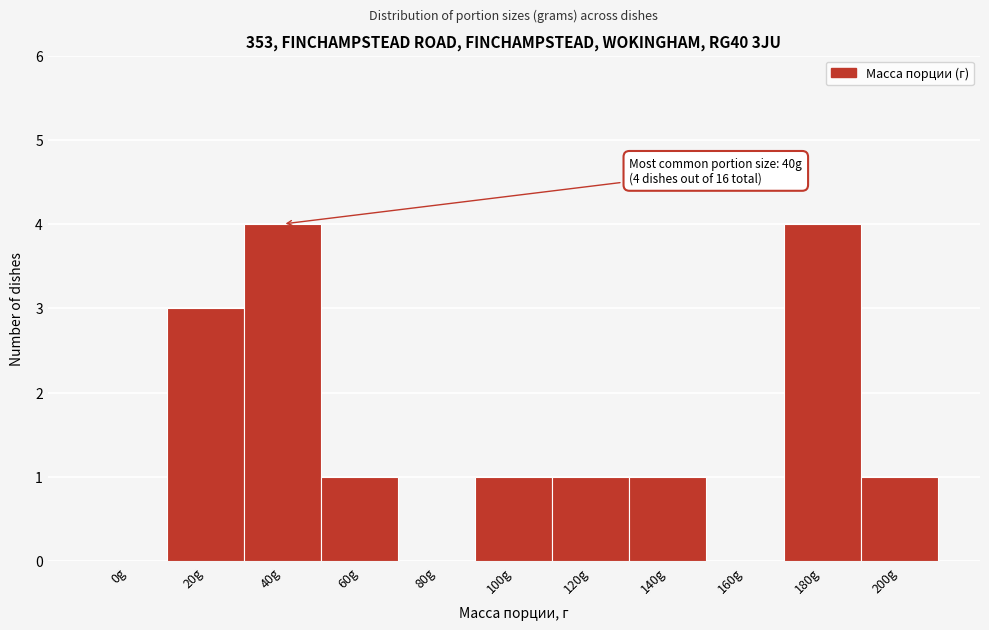

Reading right to left, extract all data points from this chart.

200g=1	180g=4	160g=0	140g=1	120g=1	100g=1	80g=0	60g=1	40g=4	20g=3	0g=0